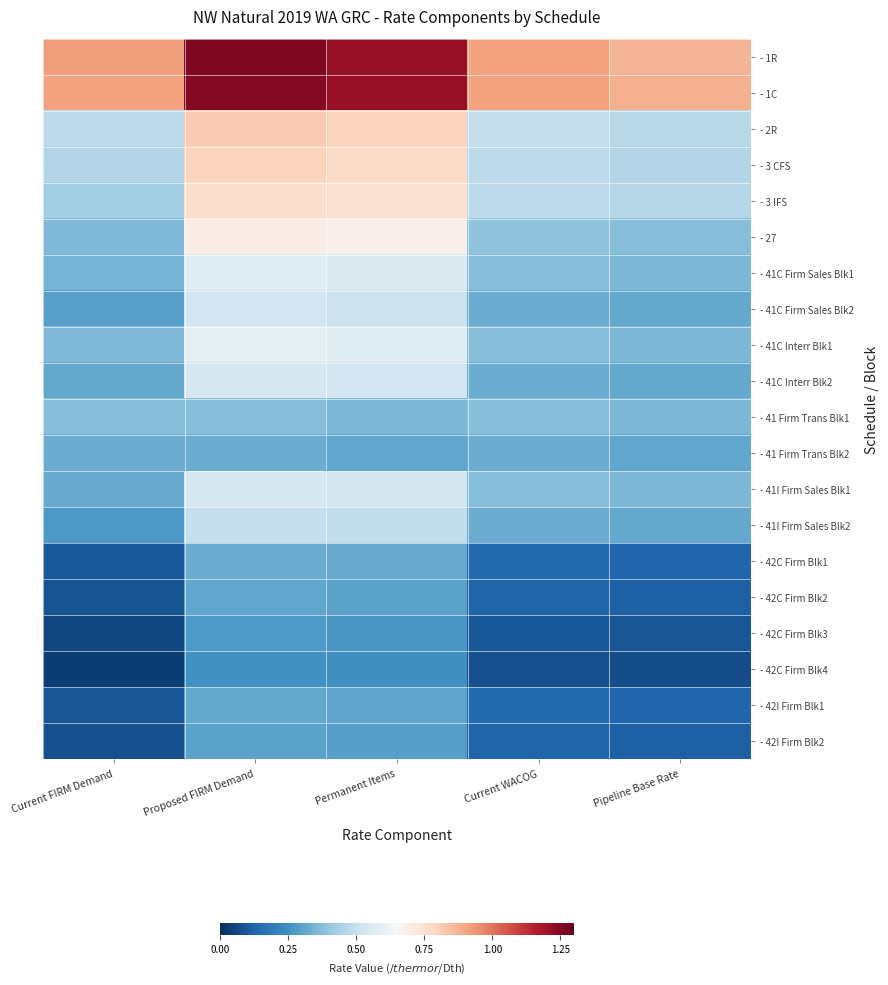

What is the maximum value shown in the chart?

1.3